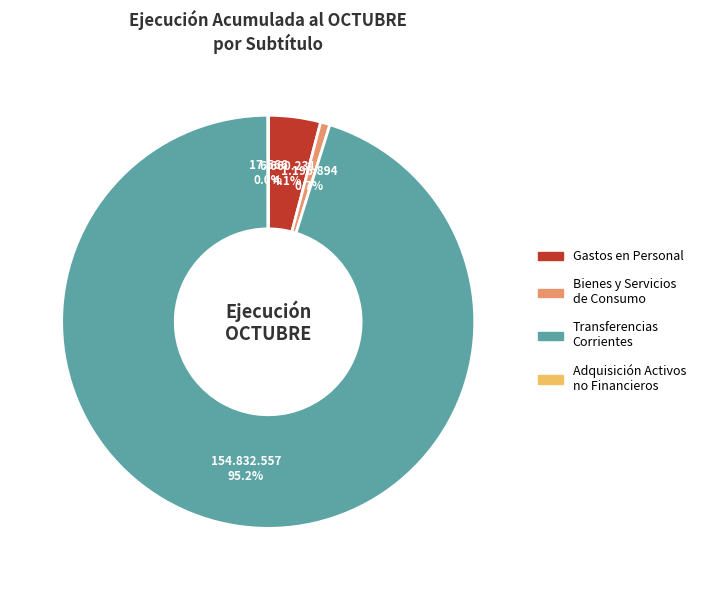

Is there a majority slice in this chart?

Yes